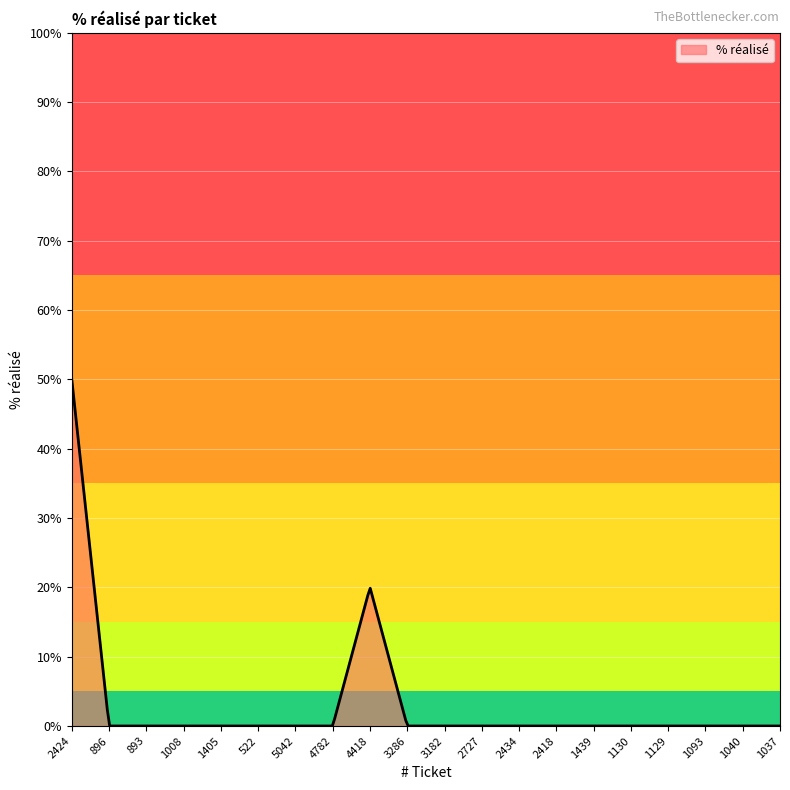

What is the maximum value shown in the chart?

50.0